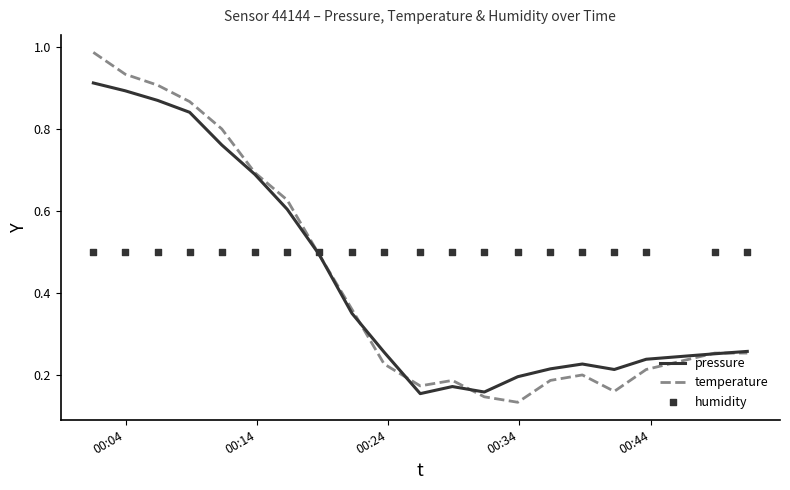

Is the value of humidity at 7 greater than the value of pressure at 00:04?

No